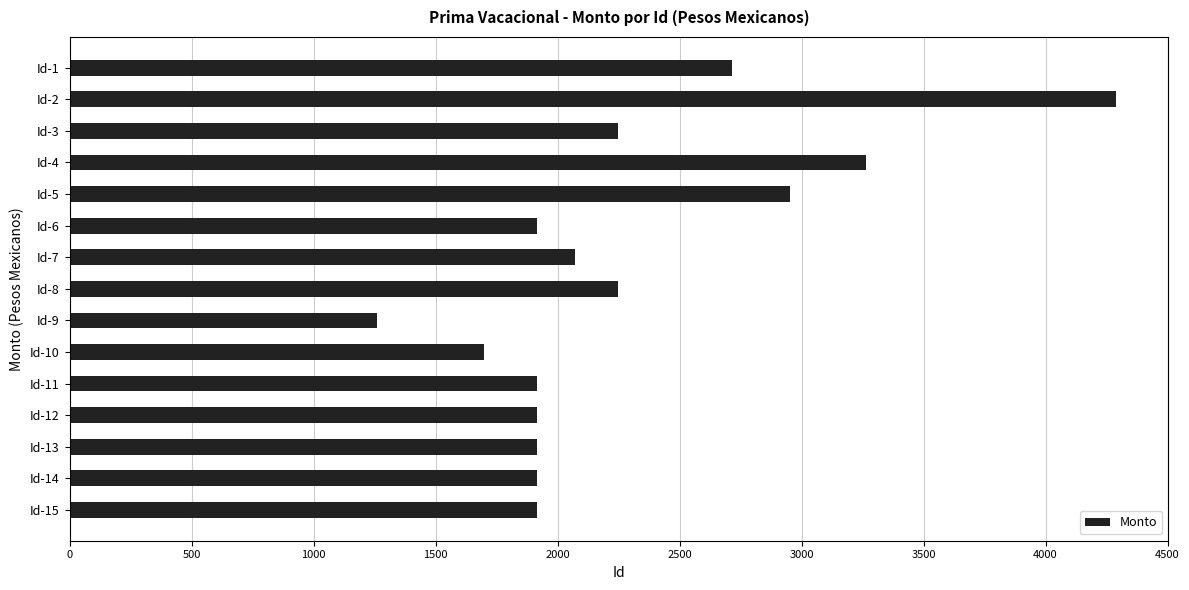

What is the value of the 9th bar from the top?

1259.0